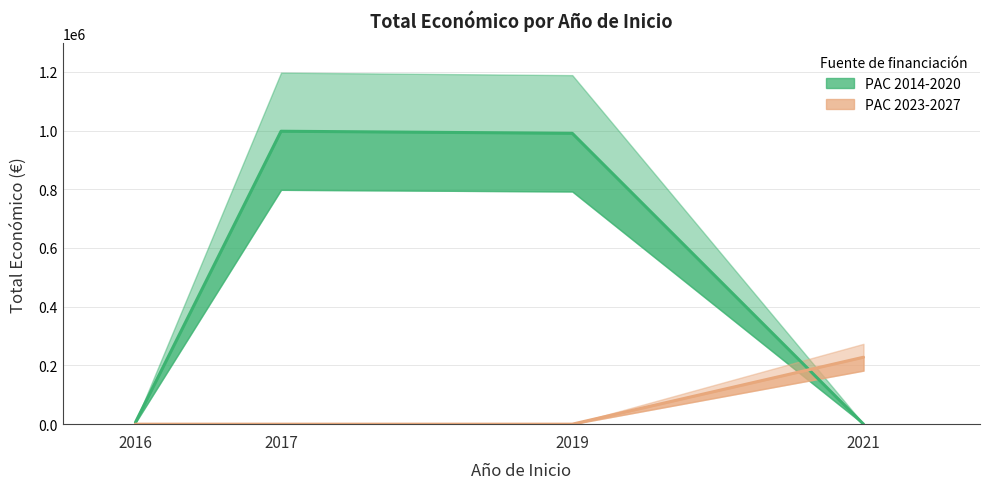

Is this an area chart (filled region under the line)?

No